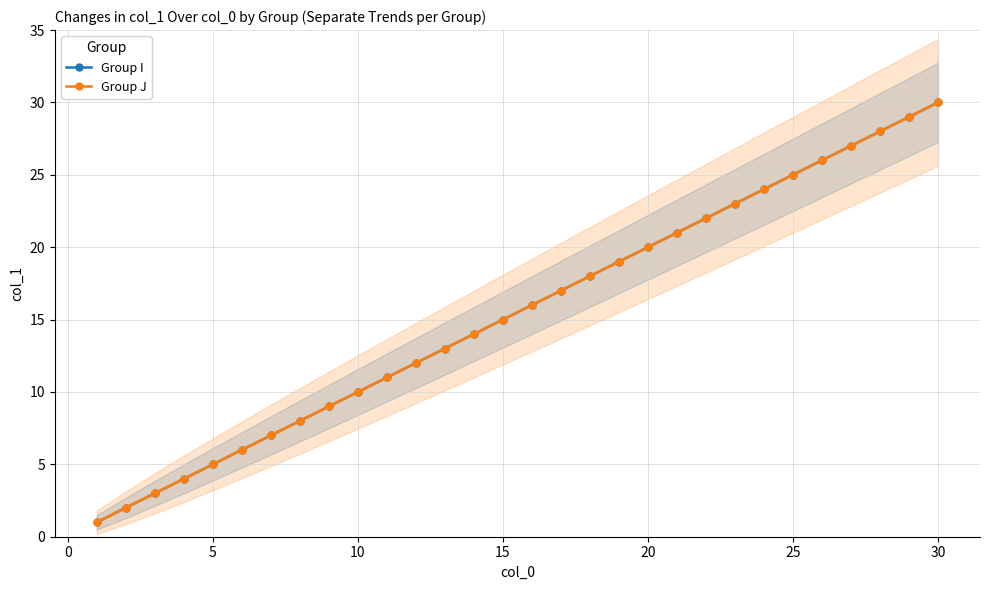

At how many categories does at least one series exceed 19?

11